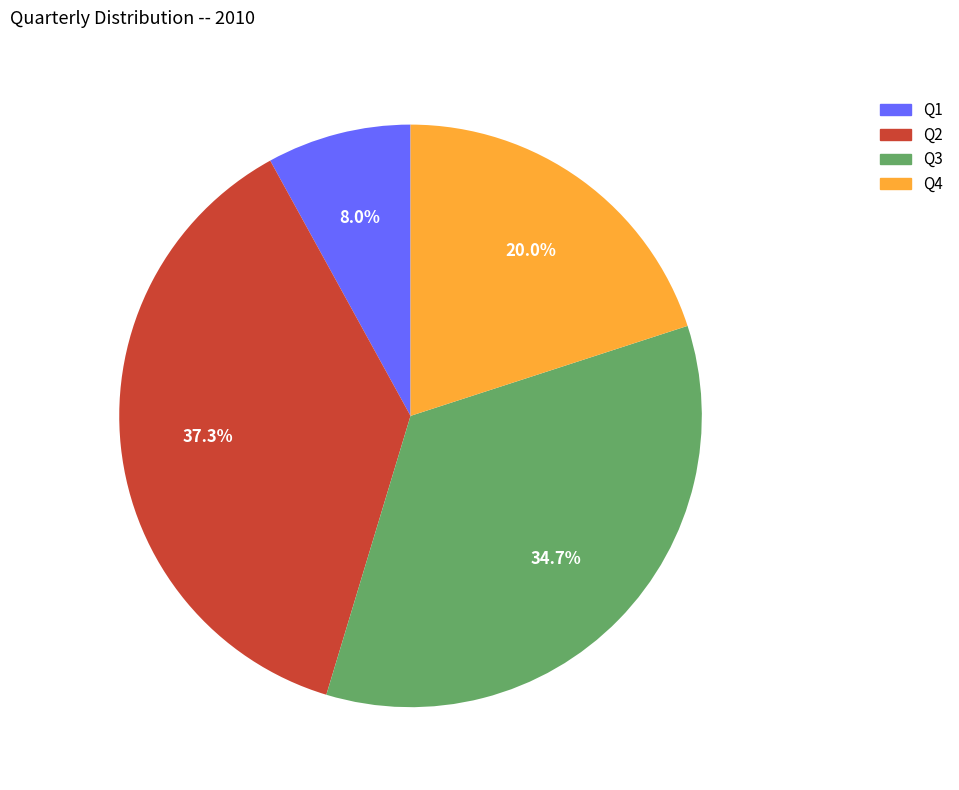

The Q2 slice represents 29% of the pie. True or false?

False